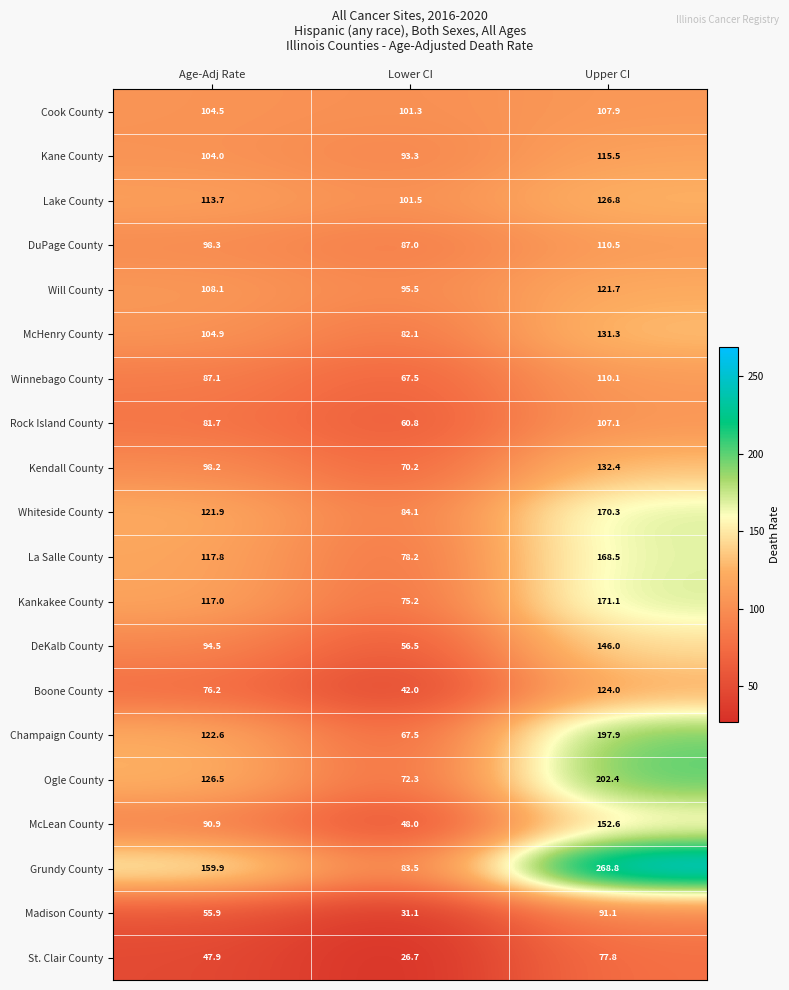

At Upper CI, list the series in order from smallest to largest.

St. Clair County, Madison County, Rock Island County, Cook County, Winnebago County, DuPage County, Kane County, Will County, Boone County, Lake County, McHenry County, Kendall County, DeKalb County, McLean County, La Salle County, Whiteside County, Kankakee County, Champaign County, Ogle County, Grundy County